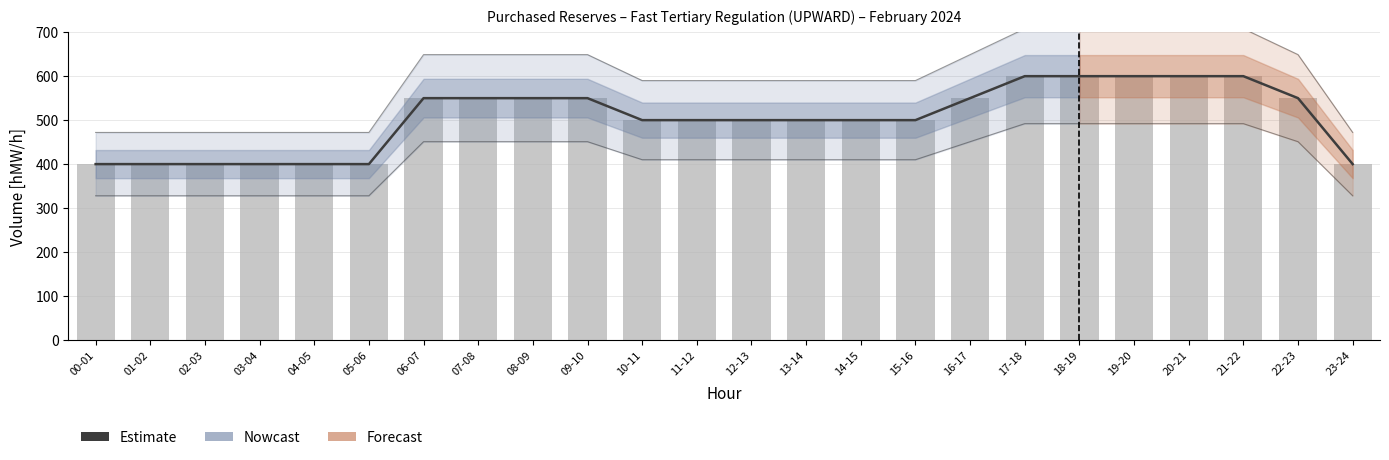

Reading right to left, transcribe all the data shown in this chart.

Estimate: 23-24=400	22-23=550	21-22=600	20-21=600	19-20=600	18-19=600	17-18=600	16-17=550	15-16=500	14-15=500	13-14=500	12-13=500	11-12=500	10-11=500	09-10=550	08-09=550	07-08=550	06-07=550	05-06=400	04-05=400	03-04=400	02-03=400	01-02=400	00-01=400
16.02 purchased: 23-24=400	22-23=550	21-22=600	20-21=600	19-20=600	18-19=600	17-18=600	16-17=550	15-16=500	14-15=500	13-14=500	12-13=500	11-12=500	10-11=500	09-10=550	08-09=550	07-08=550	06-07=550	05-06=400	04-05=400	03-04=400	02-03=400	01-02=400	00-01=400